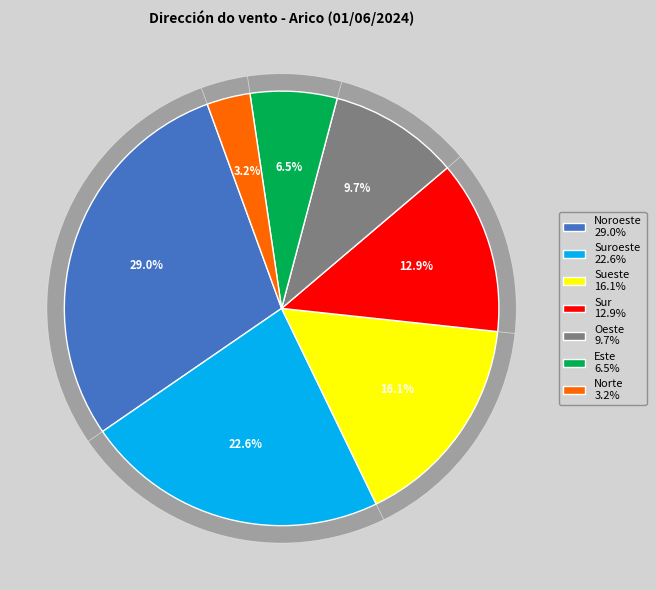

Is it true that Norte is 3% of the pie?

True